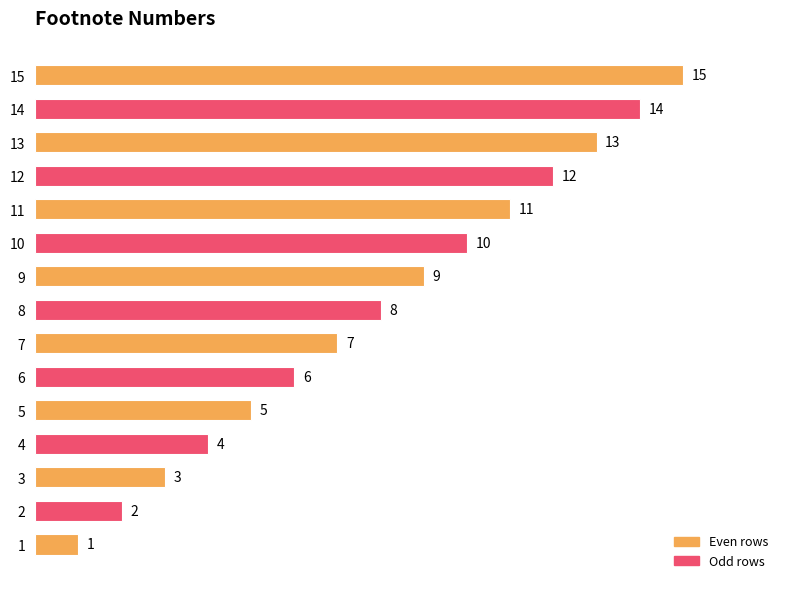

At which label is the value closest to 8?

8